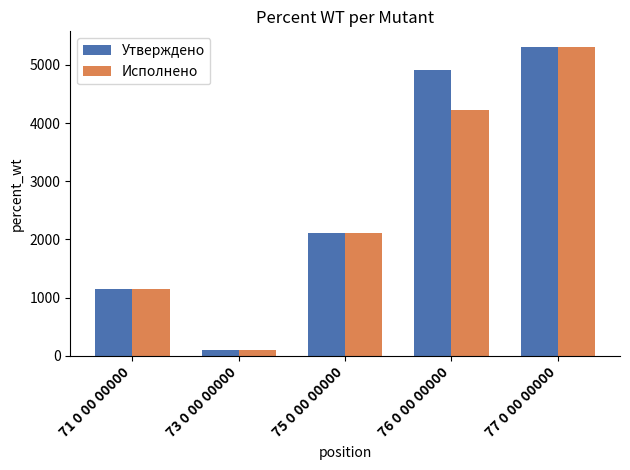

What is the label of the 4th bar from the right?

73 0 00 00000